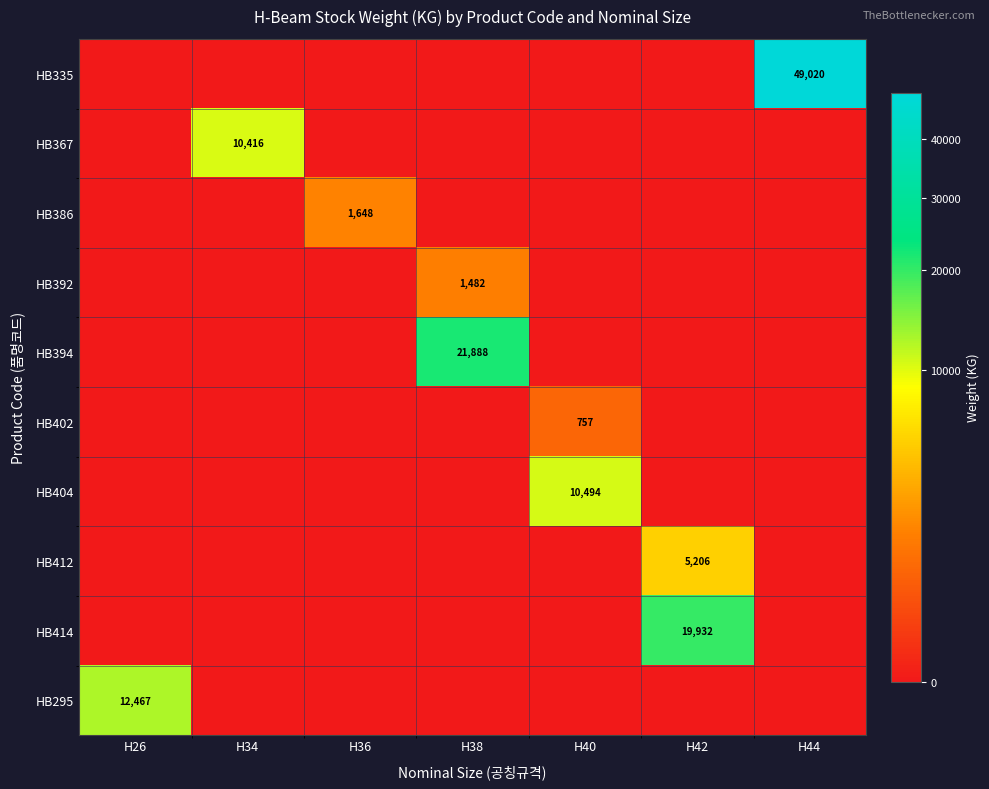

At which category is the sum across all series the highest?

H44